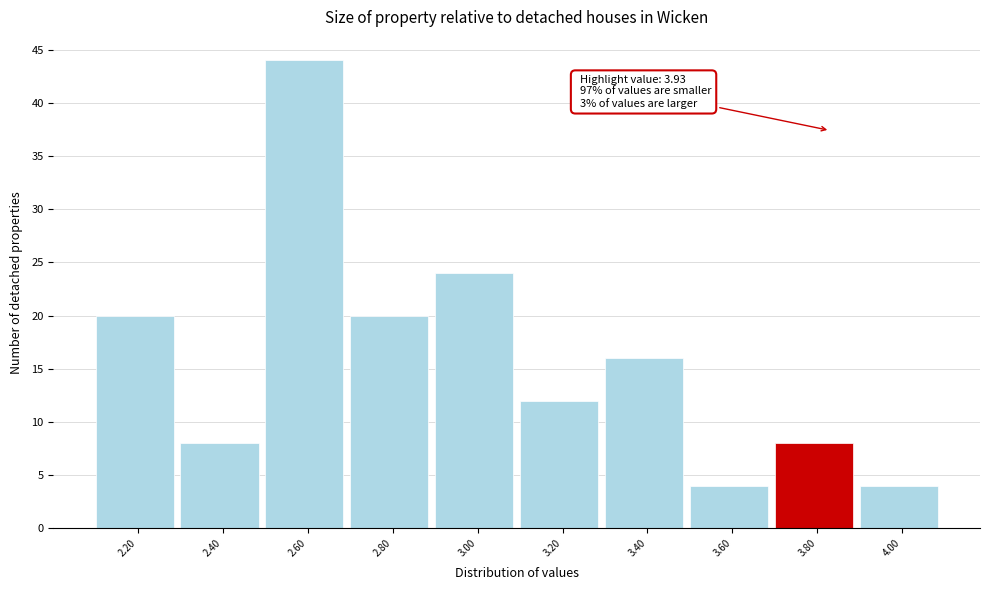

Reading left to right, what are all the values shown in this chart?

2.20=20	2.40=8	2.60=44	2.80=20	3.00=24	3.20=12	3.40=16	3.60=4	3.80=8	4.00=4